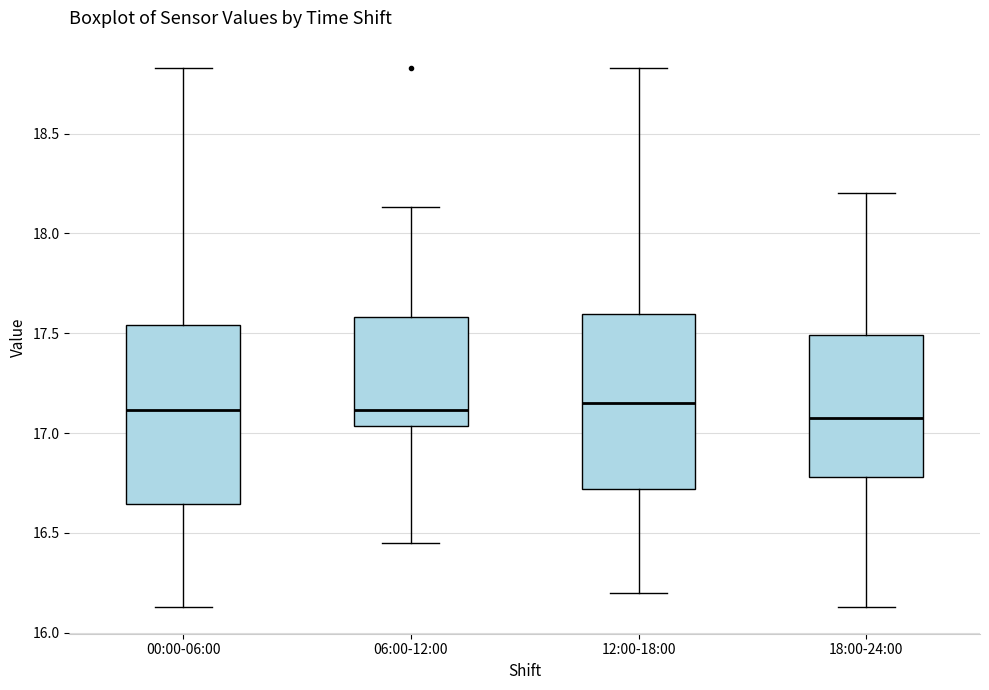

Reading left to right, transcribe this box plot: for each box, give where its median line is, the range the box spans, and where its two whiskers end, as read against the y-axis. The values are not printed on the chart, so give them approximately, as read against the axis.

00:00-06:00: median 17.10, box 16.65 to 17.55, whiskers 16.15 to 18.85
06:00-12:00: median 17.10, box 17.05 to 17.60, whiskers 16.45 to 18.15
12:00-18:00: median 17.15, box 16.70 to 17.60, whiskers 16.20 to 18.85
18:00-24:00: median 17.10, box 16.80 to 17.50, whiskers 16.15 to 18.20